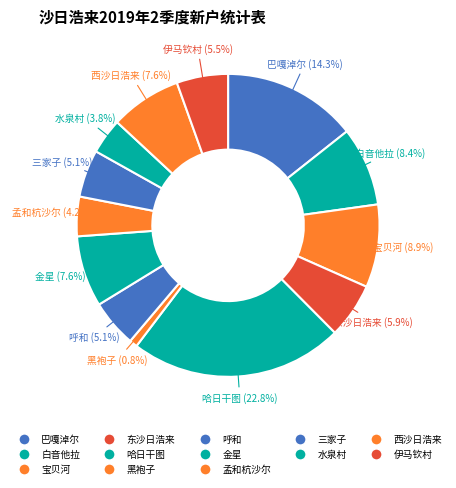

What is the ratio of the value at 伊马钦村 to the value at 哈日干图?

0.2